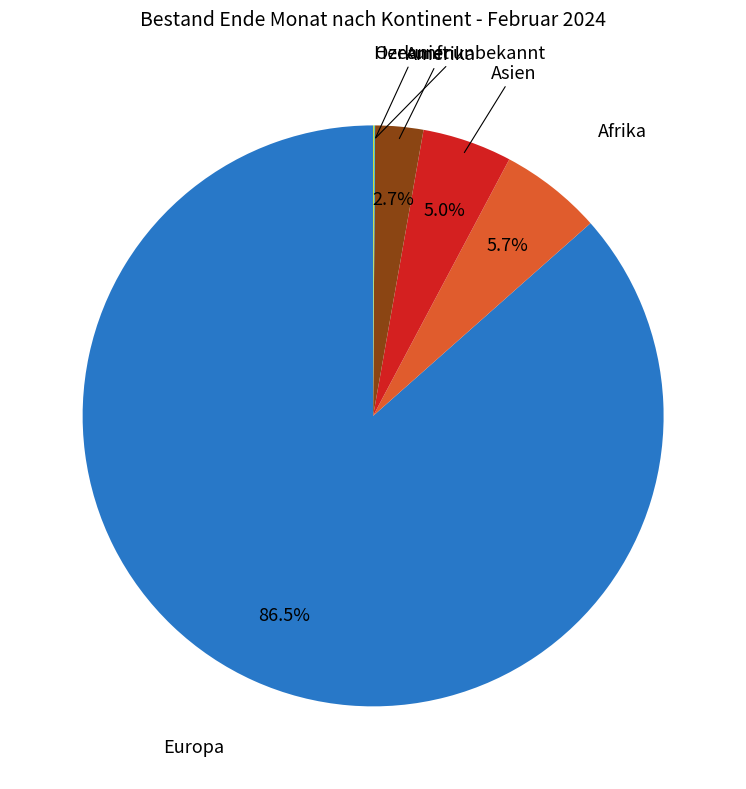

Does any single category account for the majority?

Yes